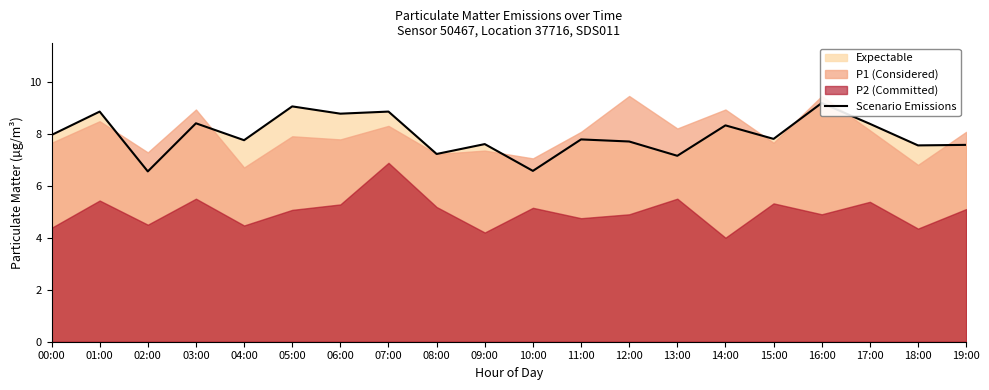

What is the average value?

7.9